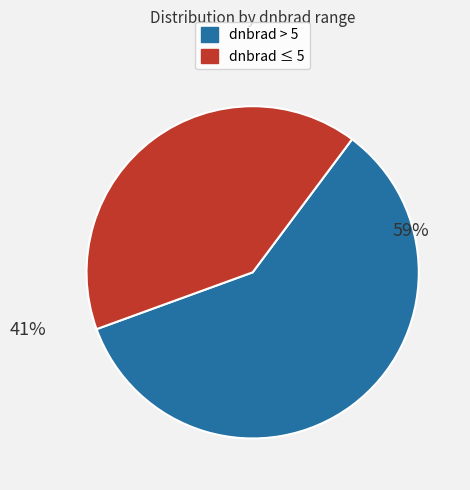

Is there a majority slice in this chart?

Yes